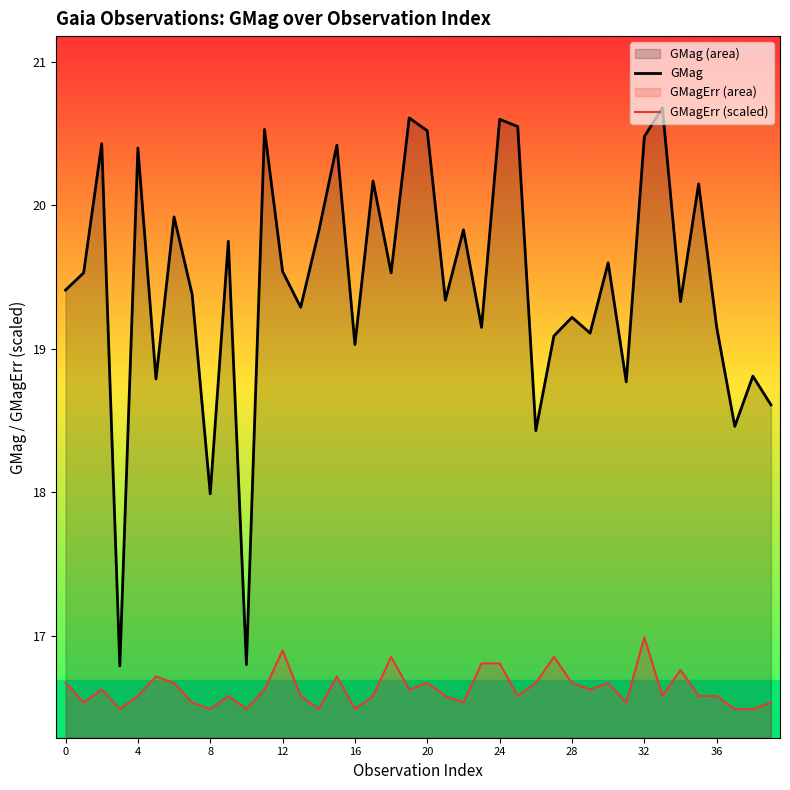

Reading left to right, what are all the values shown in this chart?

GMag: 19.4	19.5	20.4	16.8	20.4	18.8	19.9	19.4	18.0	19.8	16.8	20.5	19.5	19.3	19.8	20.4	19.0	20.2	19.5	20.6	20.5	19.3	19.8	19.1	20.6	20.6	18.4	19.1	19.2	19.1	19.6	18.8	20.5	20.7	19.3	20.1	19.1	18.5	18.8	18.6
GMagErr (scaled): 16.7	16.5	16.6	16.5	16.6	16.7	16.7	16.5	16.5	16.6	16.5	16.6	16.9	16.6	16.5	16.7	16.5	16.6	16.9	16.6	16.7	16.6	16.5	16.8	16.8	16.6	16.7	16.9	16.7	16.6	16.7	16.5	17.0	16.6	16.8	16.6	16.6	16.5	16.5	16.5